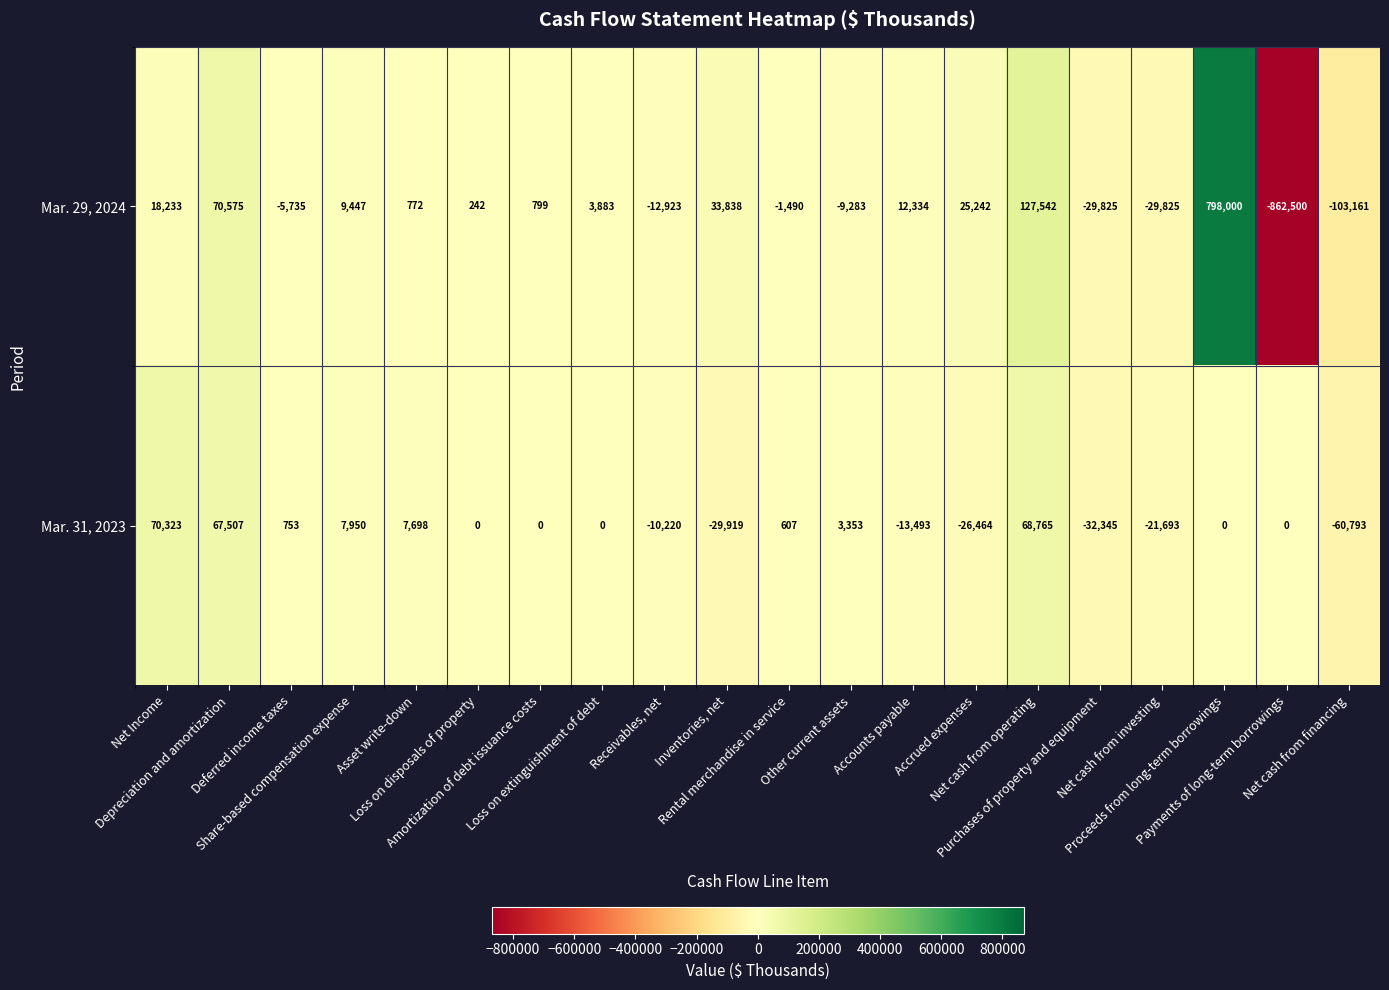

List the series in order of their overall mean, lowest first.

Mar. 31, 2023, Mar. 29, 2024